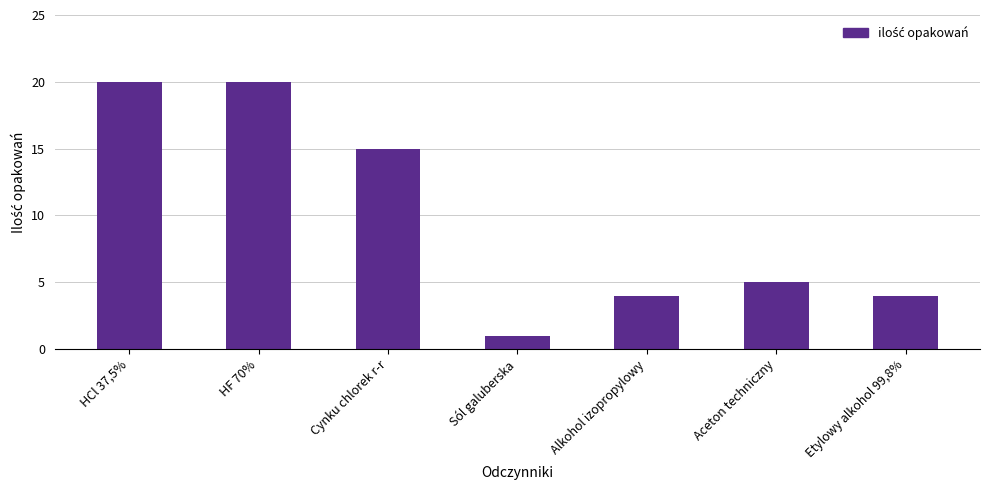

What is the label of the 5th bar from the right?

Cynku chlorek r-r